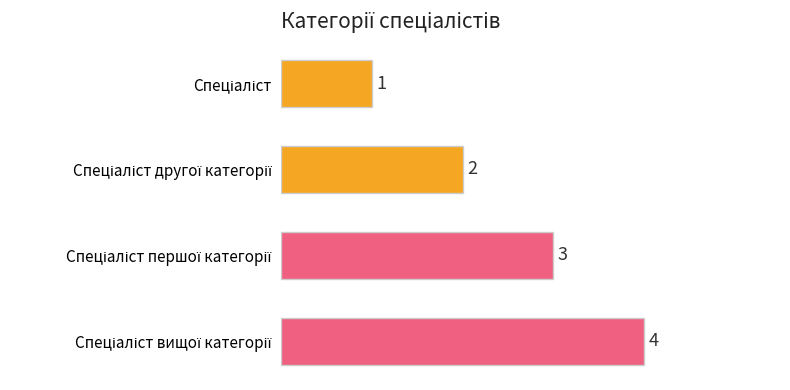

What is the value of the 3rd bar from the top?

3